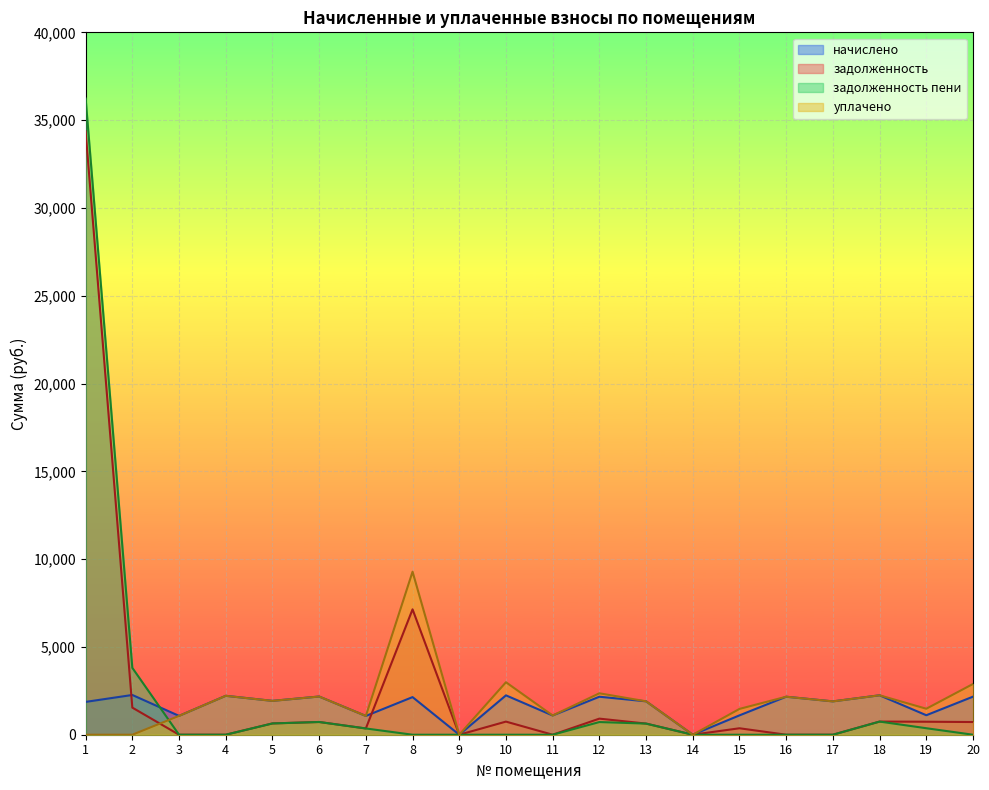

At which category does the chart reach its peak across all series?

1